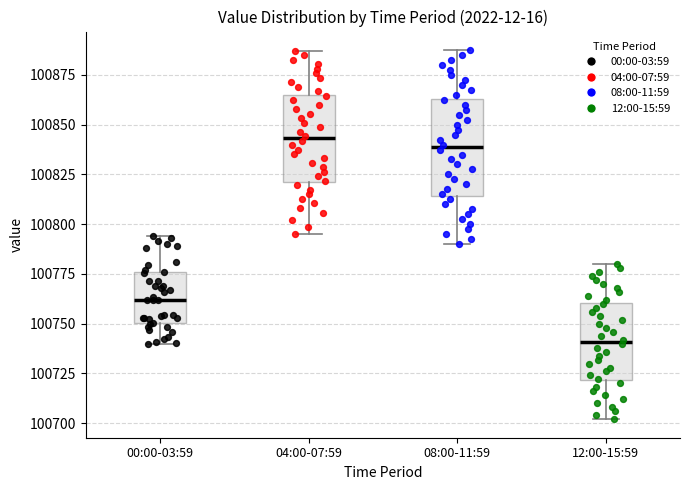

Where does the lower whisker of the box for 08:00-11:59 end on the y-axis? The values are not printed on the chart, so give them approximately, as read against the axis.

100790